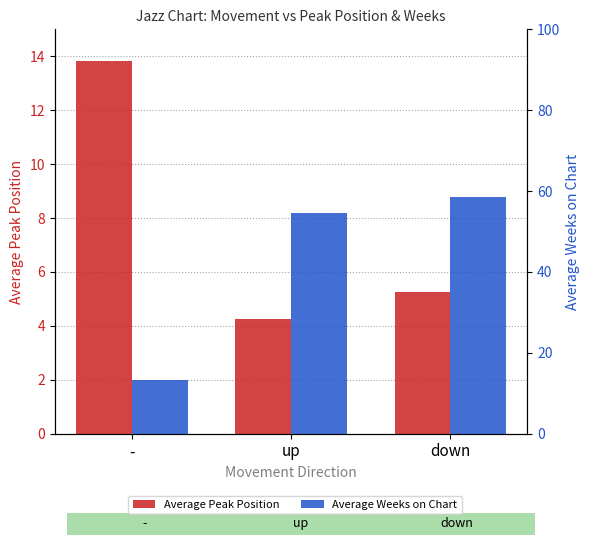

At which category does the chart reach its minimum across all series?

up